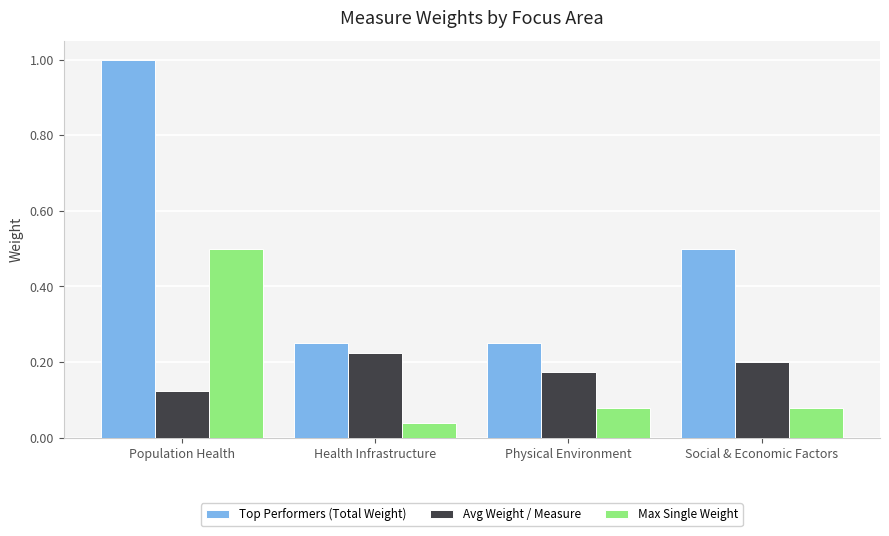

What is the sum of the Top Performers (Total Weight) values at Population Health and Social & Economic Factors?

1.5